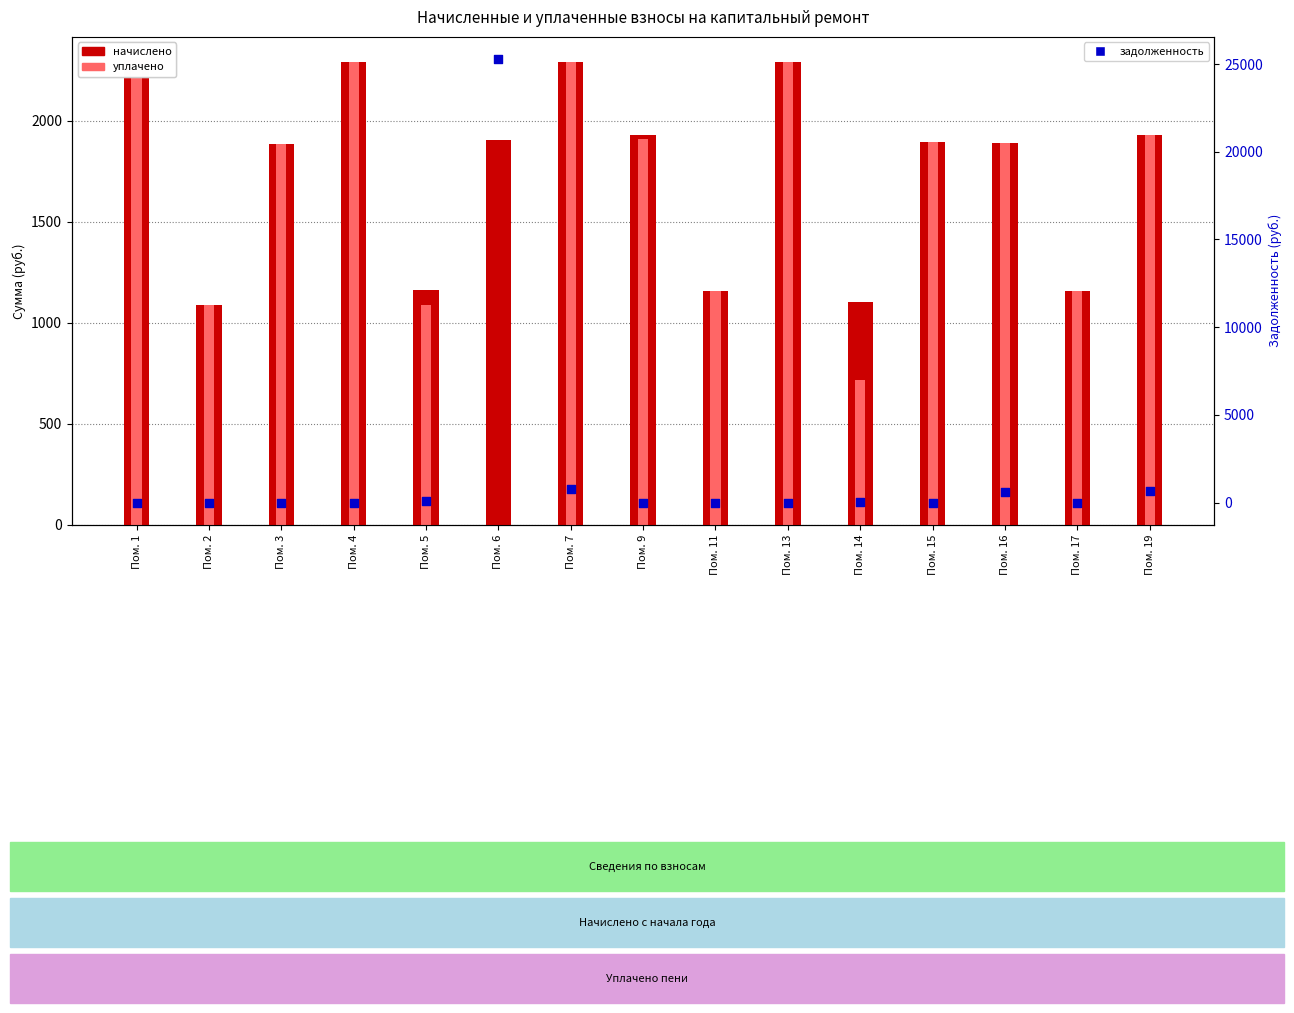

Which series contains the highest Y value?

задолженность